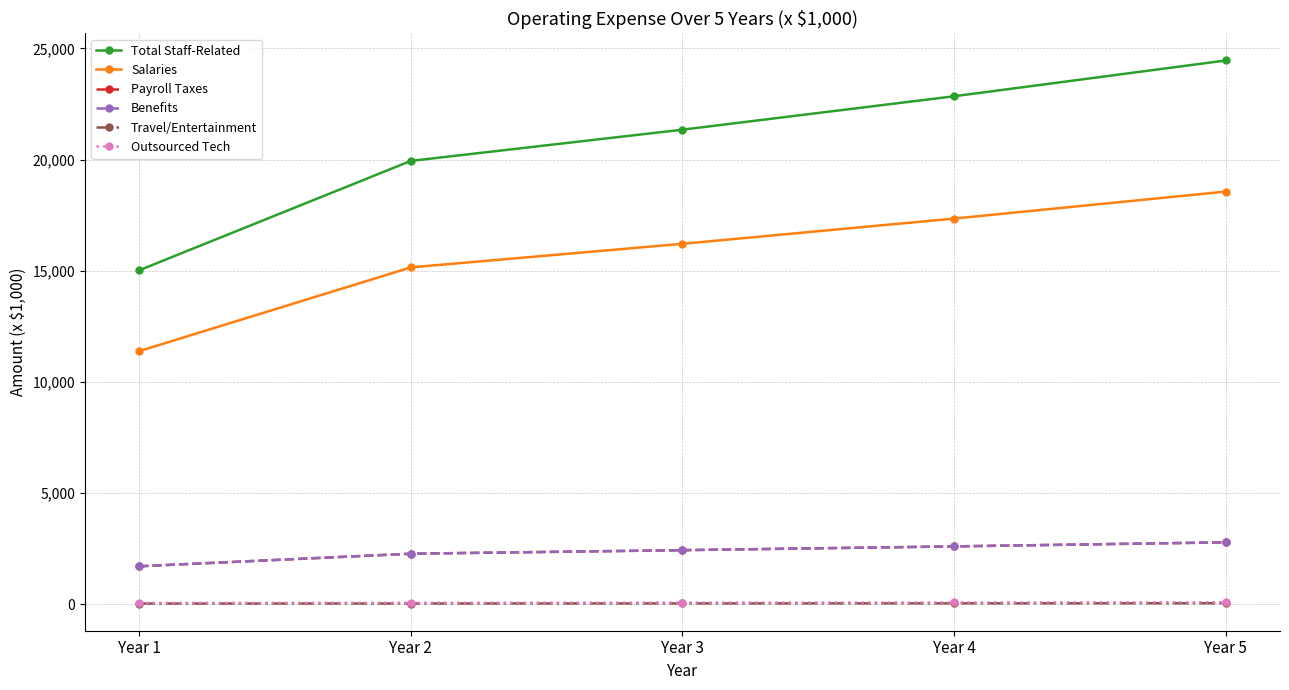

Is it true that Benefits equals 3329.4 at Year 2?

False